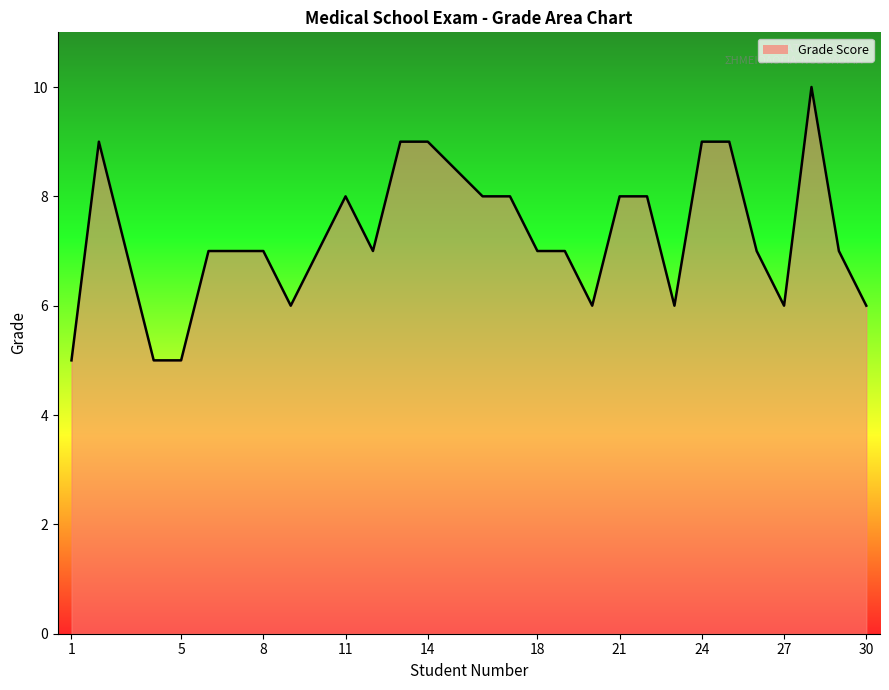

What is the maximum value shown in the chart?

10